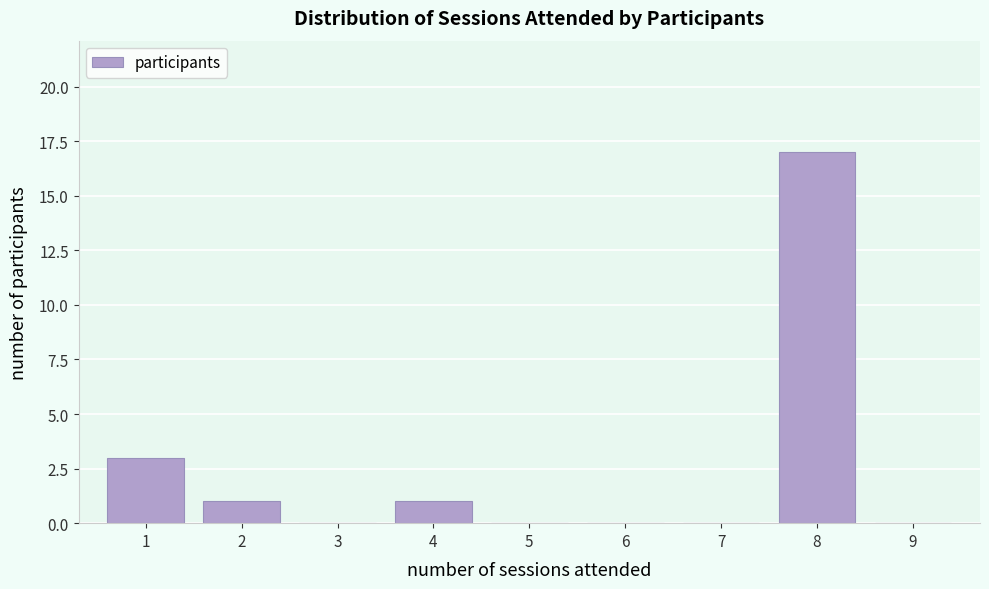

Reading left to right, extract all data points from this chart.

1=3	2=1	3=0	4=1	5=0	6=0	7=0	8=17	9=0